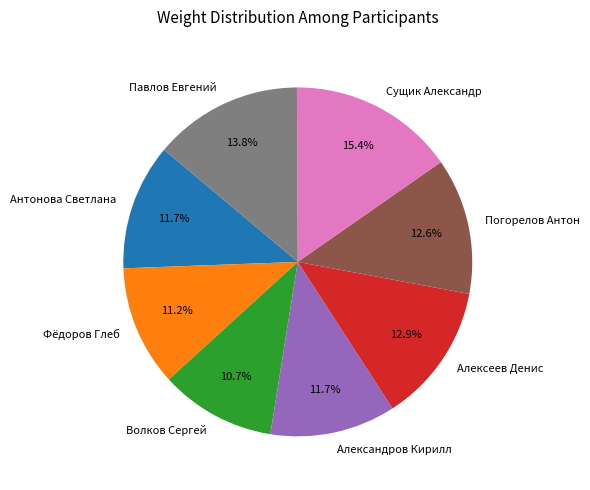

How many slices are in this pie chart?

8